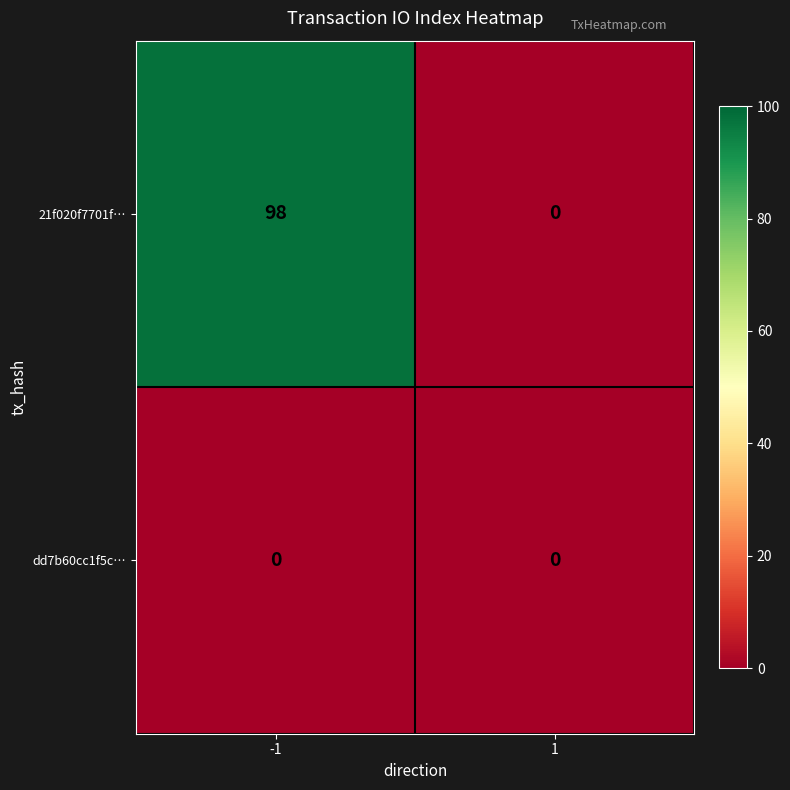

What is the sum of all 21f020f7701f… values?

98